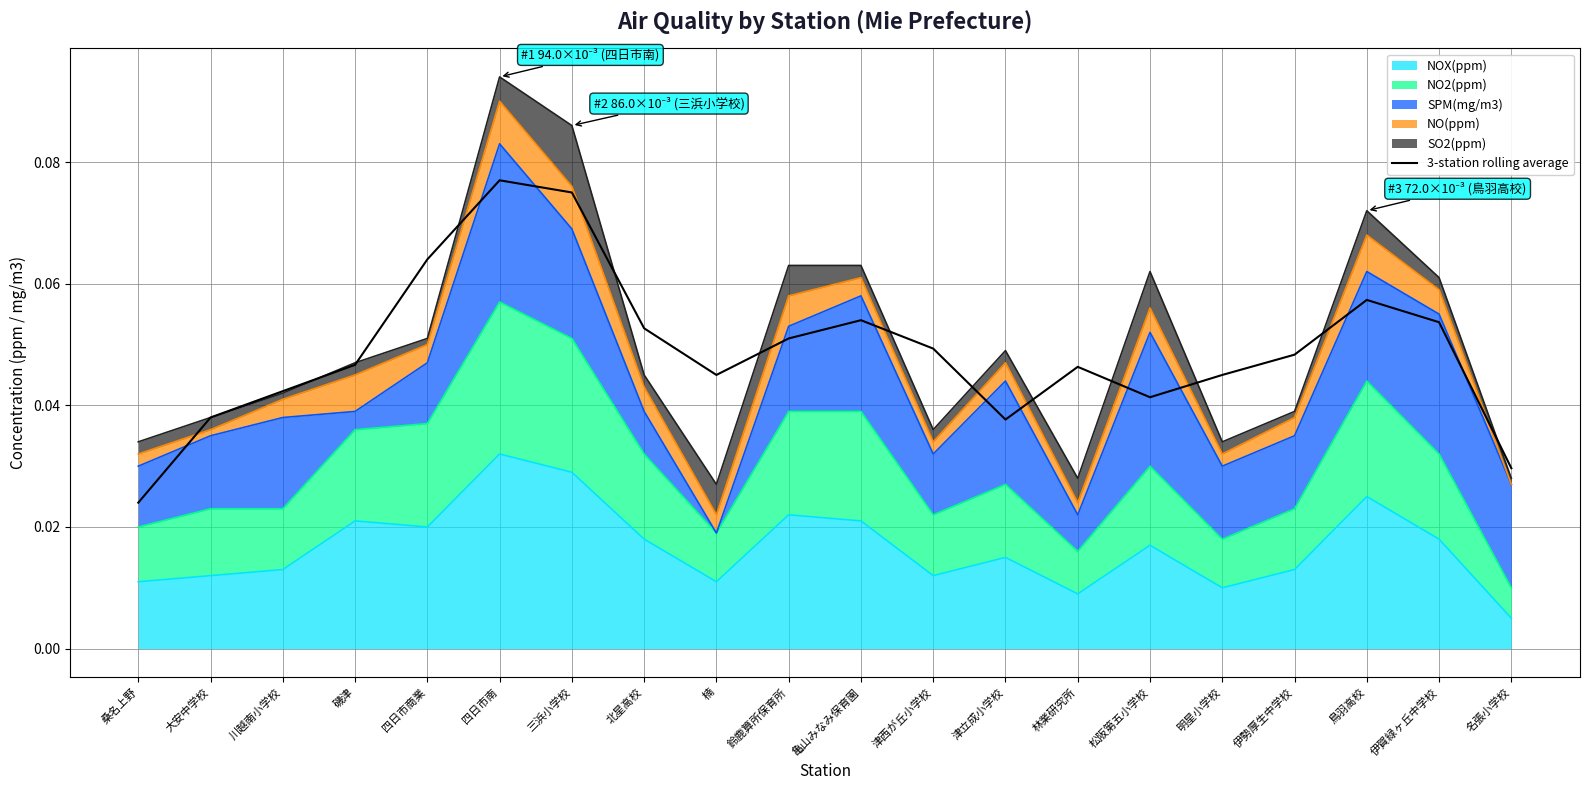

Rank the categories by value from lowest to highest.

桑名上野, 名張小学校, 津立成小学校, 大安中学校, 松阪第五小学校, 川越南小学校, 楠, 明星小学校, 林業研究所, 磯津, 伊勢厚生中学校, 津西が丘小学校, 鈴鹿算所保育所, 北星高校, 伊賀緑ヶ丘中学校, 亀山みなみ保育園, 鳥羽高校, 四日市商業, 三浜小学校, 四日市南